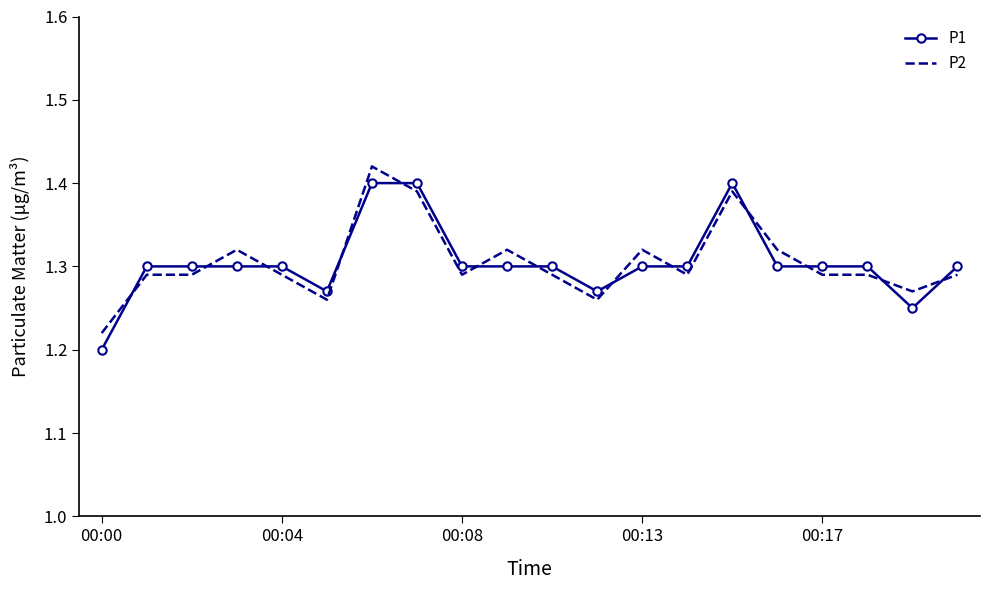

After their last crossing, which series has the higher values: P1 or P2?

P1